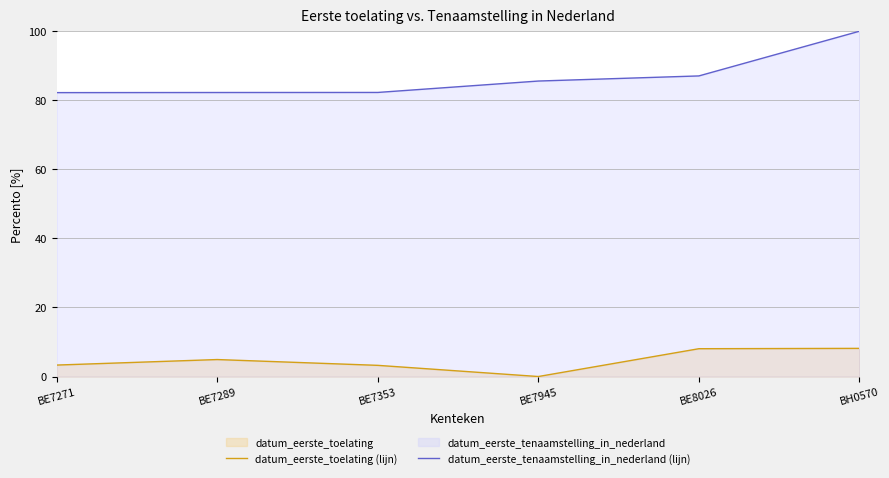

True or false: datum_eerste_toelating (lijn) has more than 2 points higher than both neighbors.

False